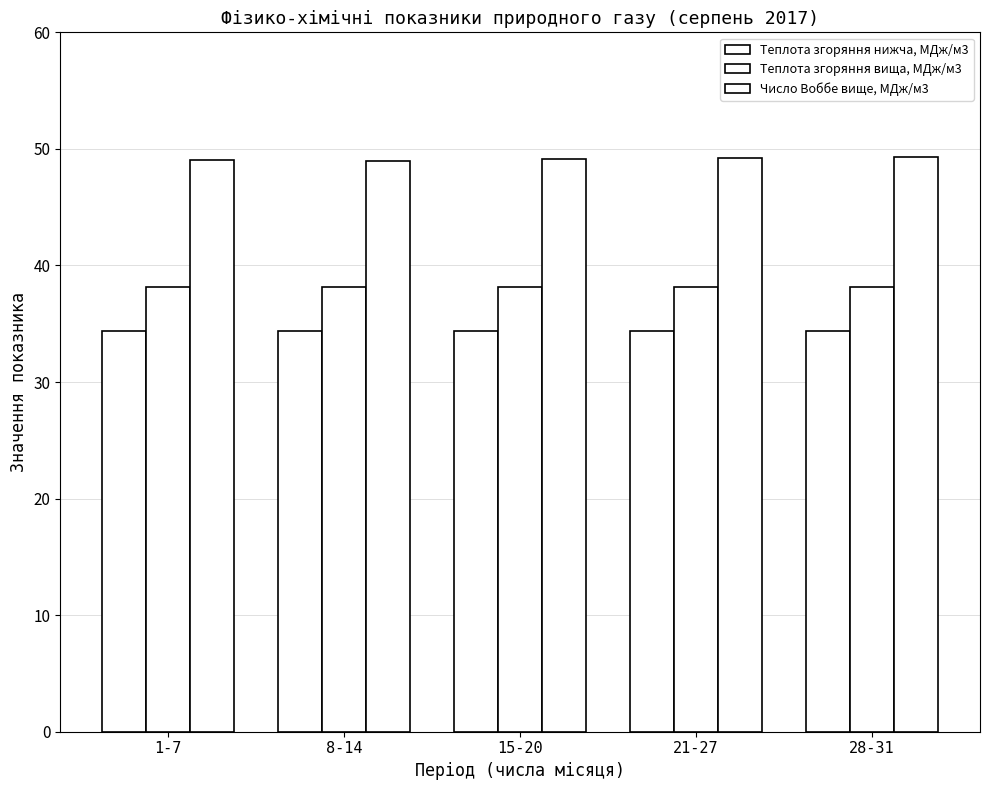

Count the number of categories in the chart.

5